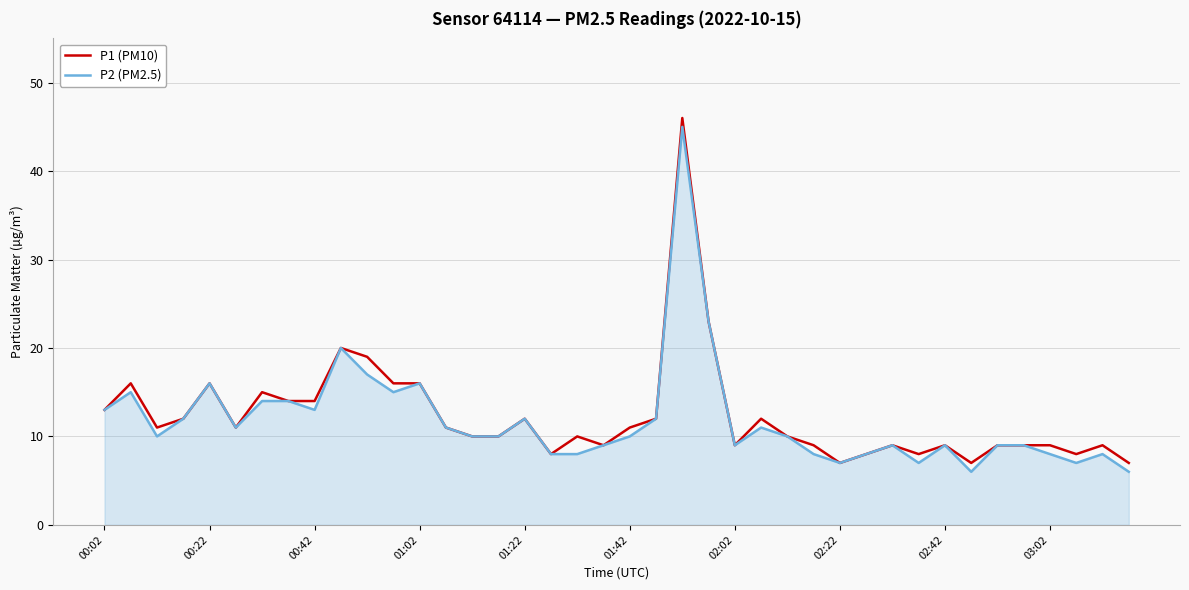

What is the smallest value displayed?

6